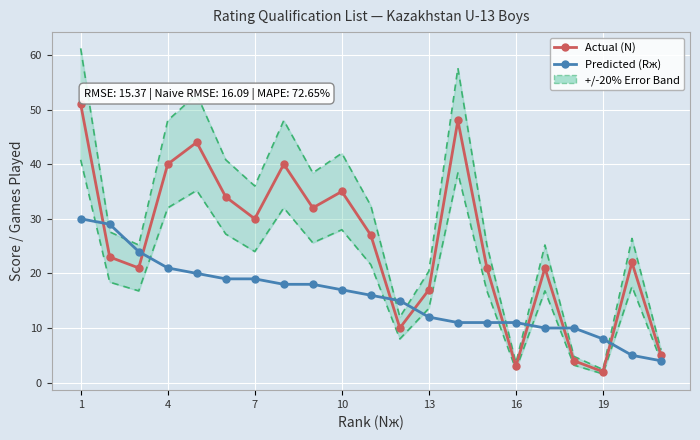

What is the difference between the highest and lowest values at 1?

21